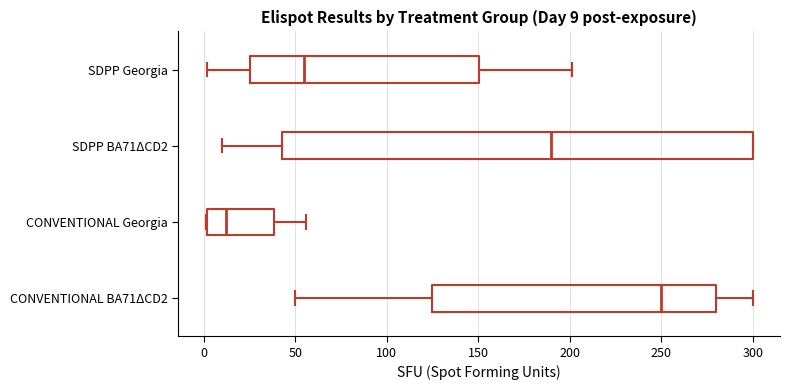

Which box has the furthest to the right median line?

CONVENTIONAL BA71ΔCD2